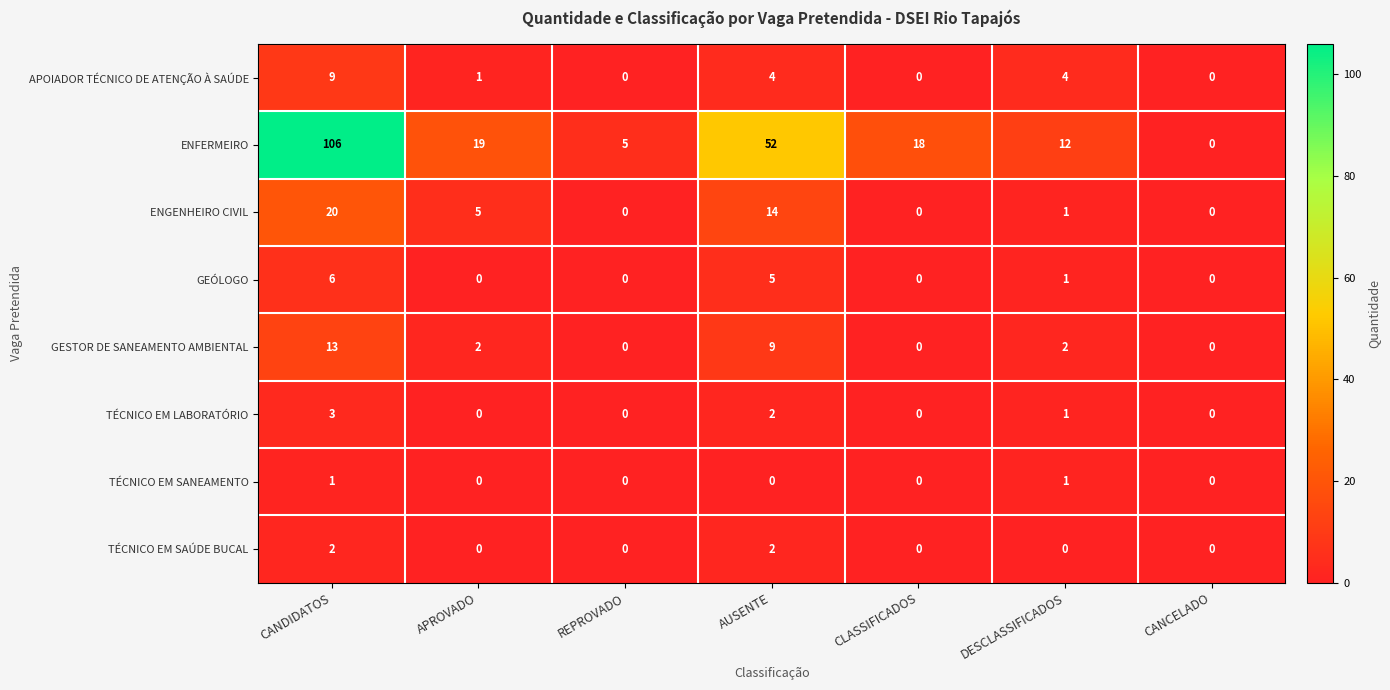

The GESTOR DE SANEAMENTO AMBIENTAL series shows 6 at CANDIDATOS. True or false?

False